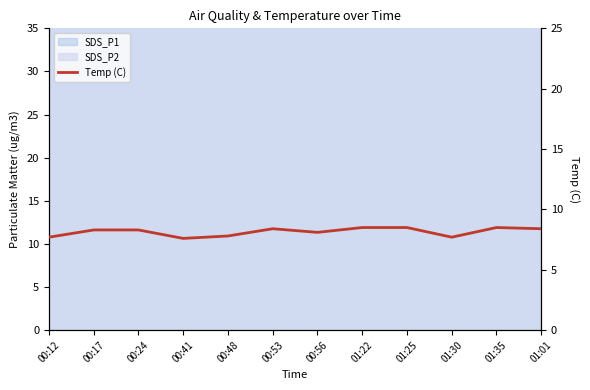

Rank the categories by value from lowest to highest.

00:41, 00:12, 01:30, 00:48, 00:56, 00:17, 00:24, 00:53, 01:01, 01:22, 01:25, 01:35